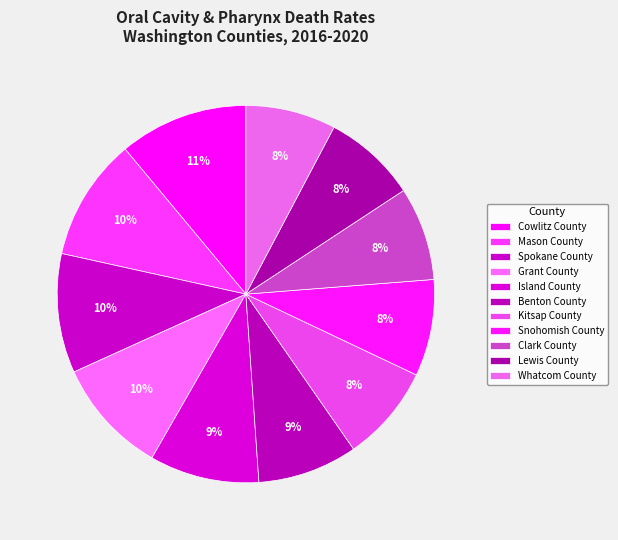

Rank the categories by value from highest to lowest.

Cowlitz County, Mason County, Spokane County, Grant County, Island County, Benton County, Kitsap County, Snohomish County, Clark County, Lewis County, Whatcom County